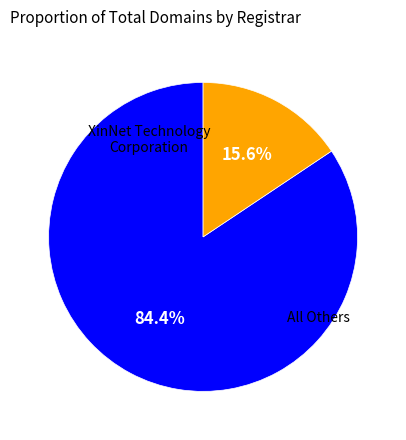

Does any single category account for the majority?

Yes